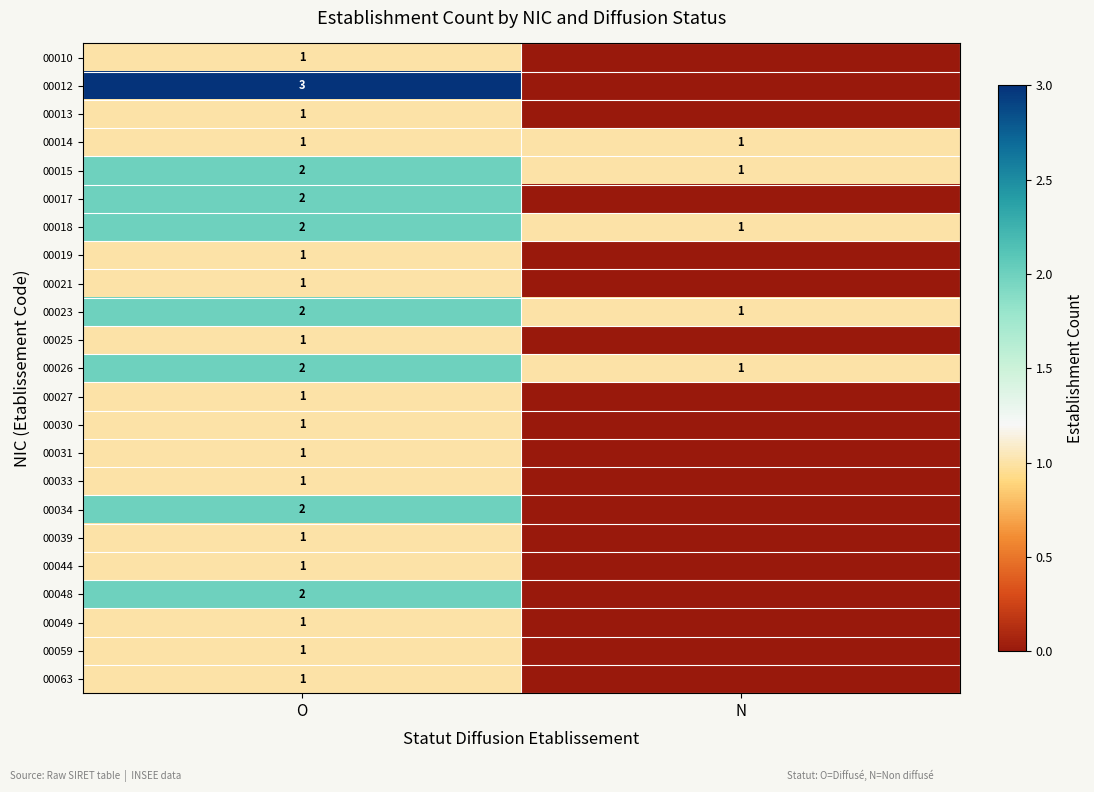

Rank the categories by 00026 value from lowest to highest.

N, O